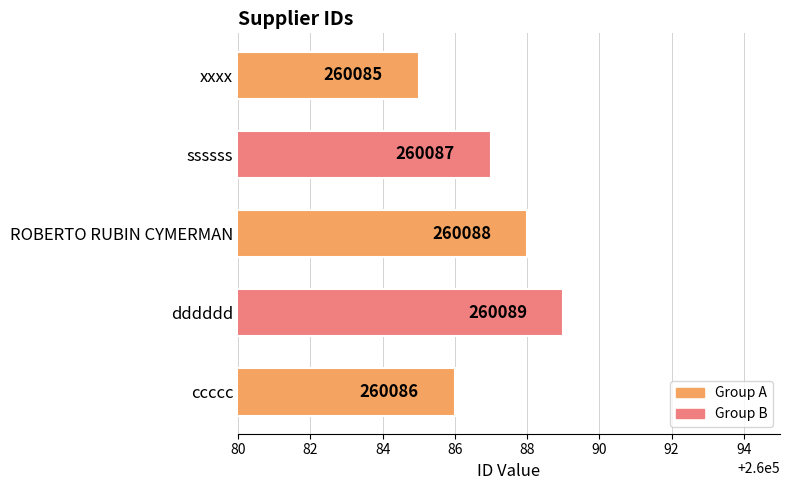

What is the difference between the second highest and minimum values?

3